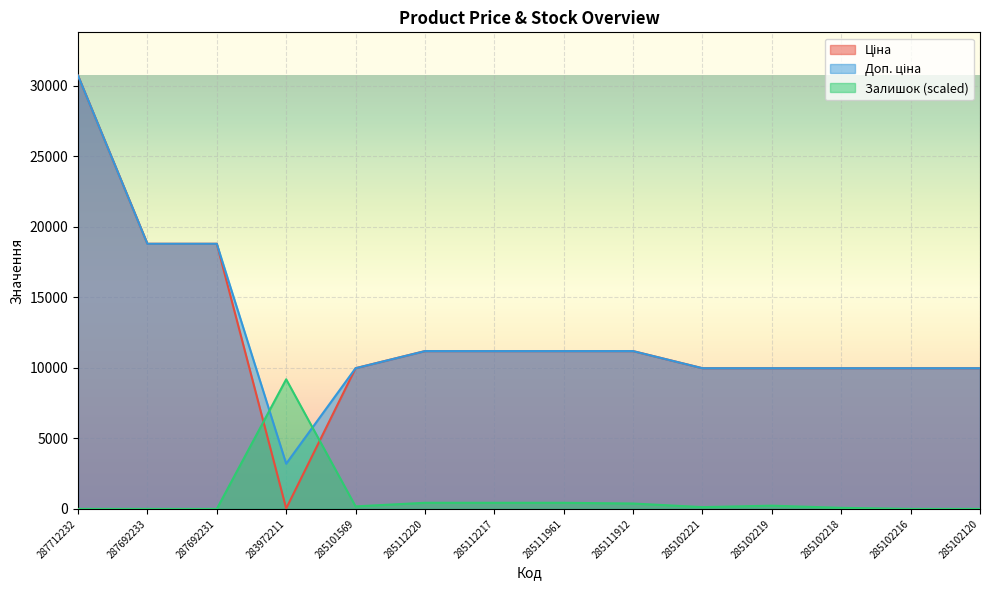

Where do Ціна and Залишок first cross each other?

287692231 and 283972211